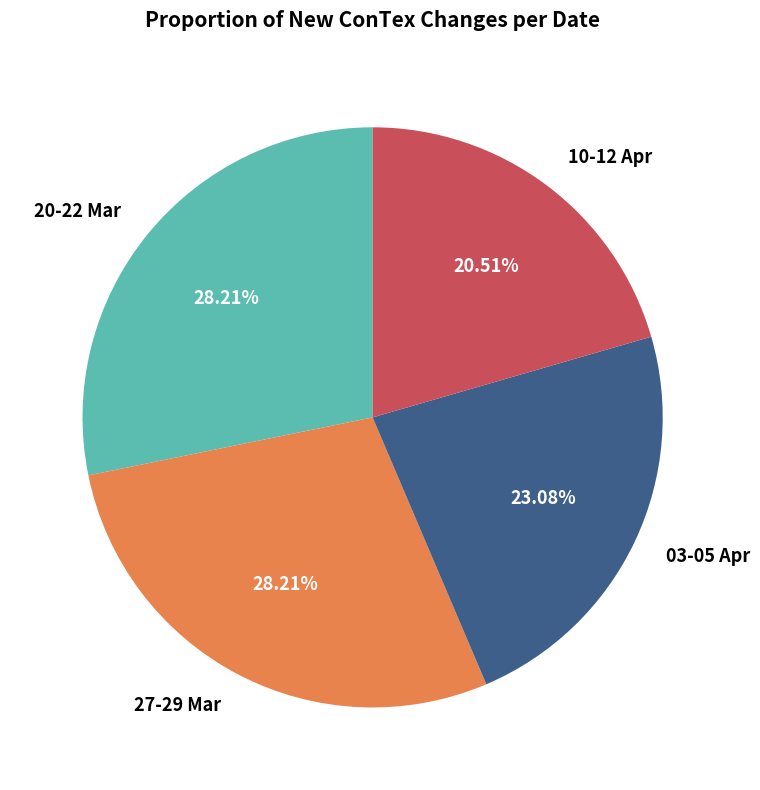

Combined, do 03-05 Apr and 20-22 Mar account for over 50%?

Yes